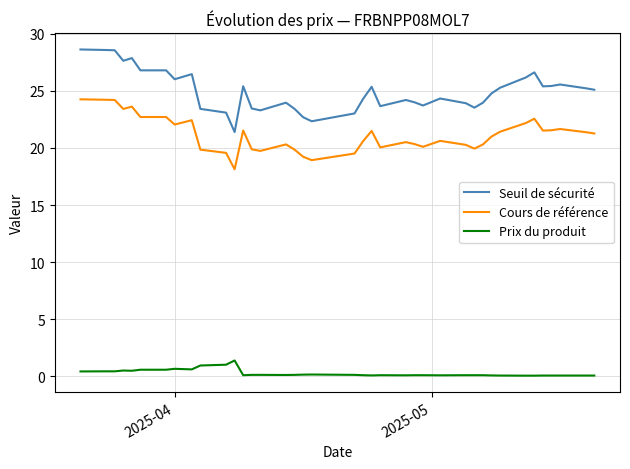

What is the difference between the maximum and minimum values in the Prix du produit series?

1.3